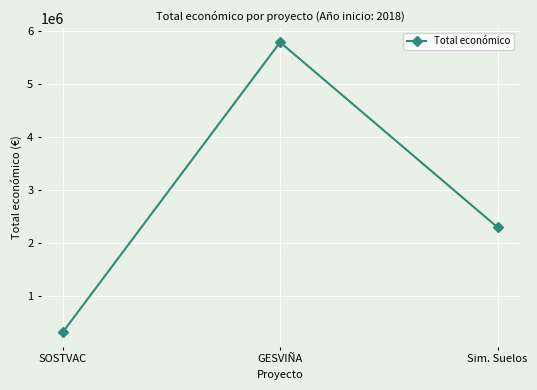

Rank the categories by value from lowest to highest.

SOSTVAC, Sim. Suelos, GESVIÑA